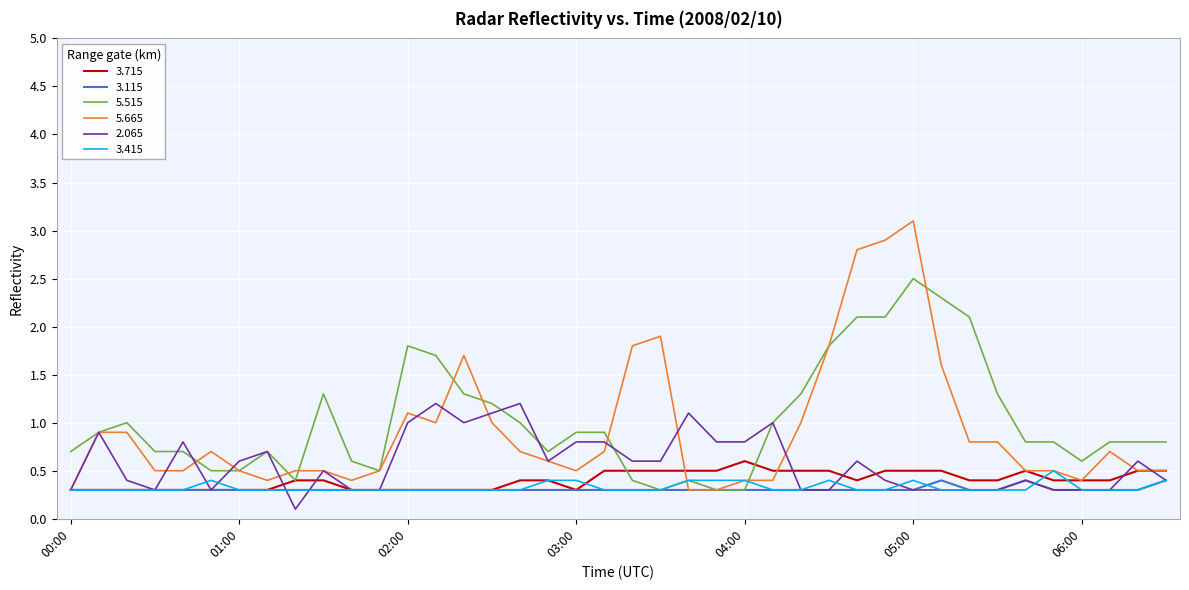

What is the highest value of the 3.115 series?

0.4